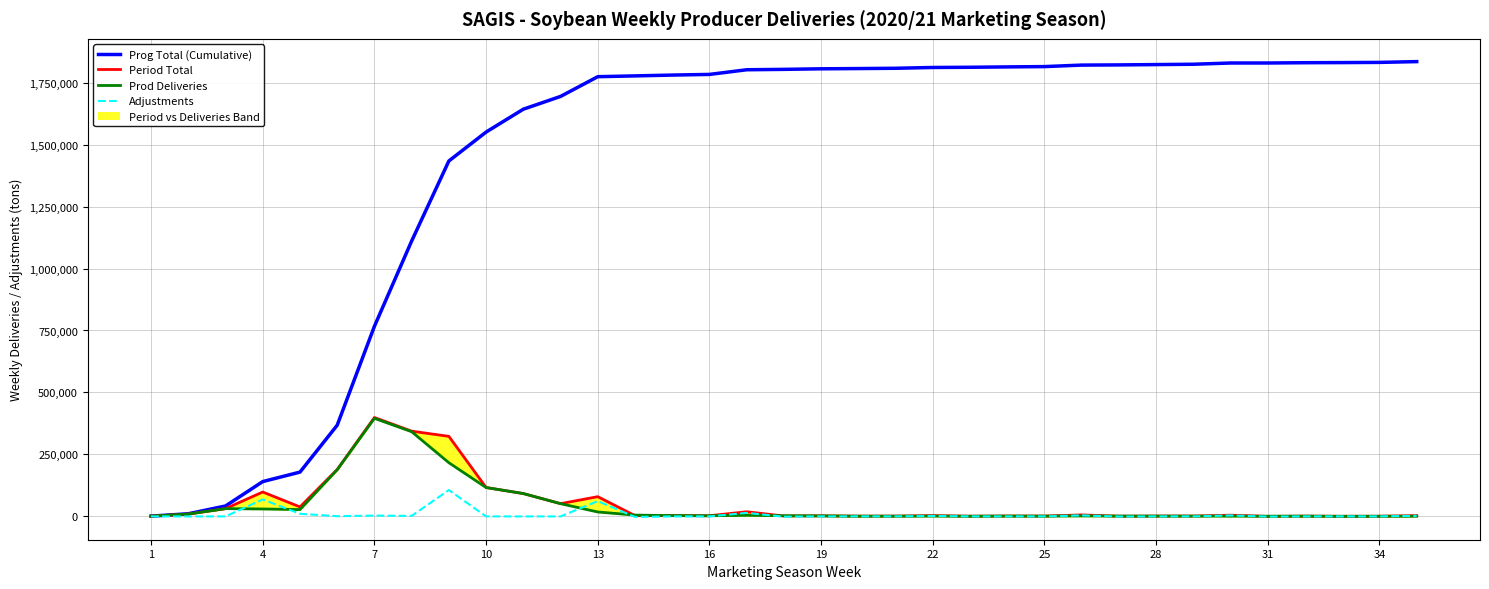

What is the highest value of the Prog Total (Cumulative) series?

1834635